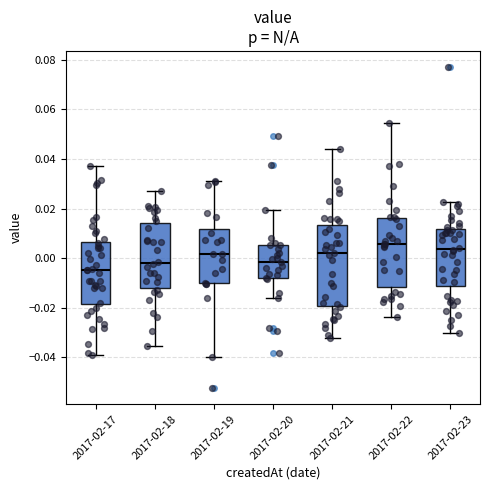

Reading left to right, read every box against the y-axis: the position of its median line, the range the box covers, and the ends of its whiskers. The values are not printed on the chart, so give them approximately, as read against the axis.

2017-02-17: median -0.004, box -0.018 to 0.006, whiskers -0.040 to 0.038
2017-02-18: median -0.002, box -0.012 to 0.014, whiskers -0.036 to 0.028
2017-02-19: median 0.002, box -0.010 to 0.012, whiskers -0.040 to 0.032
2017-02-20: median -0.002, box -0.008 to 0.006, whiskers -0.016 to 0.020
2017-02-21: median 0.002, box -0.020 to 0.014, whiskers -0.032 to 0.044
2017-02-22: median 0.006, box -0.012 to 0.016, whiskers -0.024 to 0.054
2017-02-23: median 0.004, box -0.012 to 0.012, whiskers -0.030 to 0.022